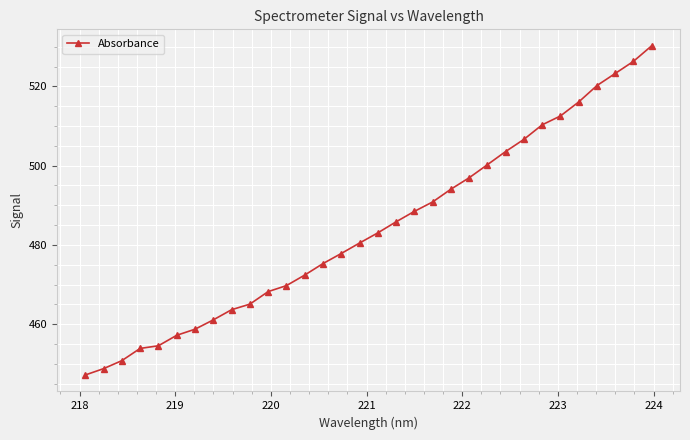

What is the value of the 29th point from the left?

520.2